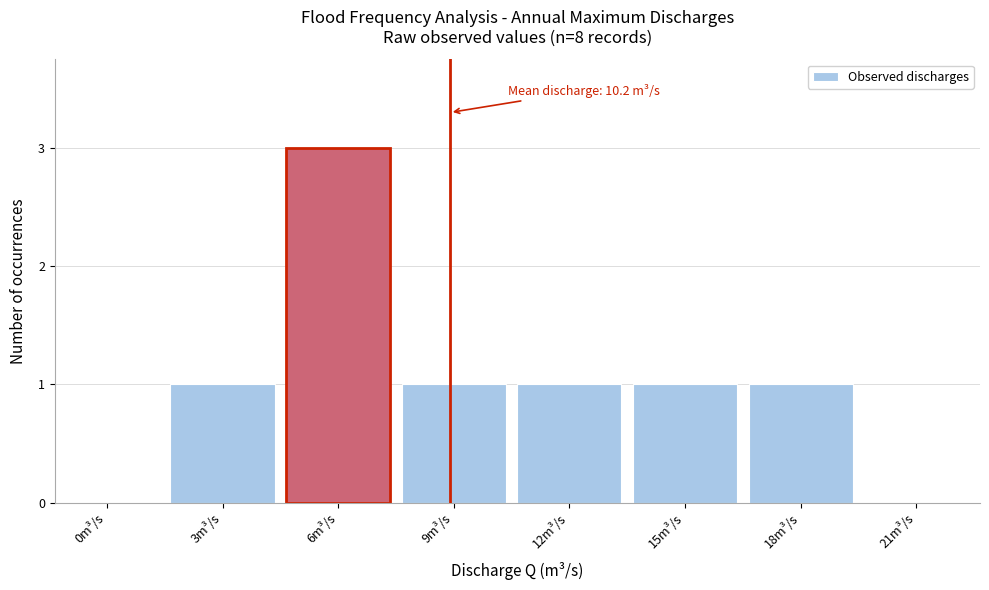

Reading left to right, what are all the values shown in this chart?

0m³/s=0	3m³/s=1	6m³/s=3	9m³/s=1	12m³/s=1	15m³/s=1	18m³/s=1	21m³/s=0